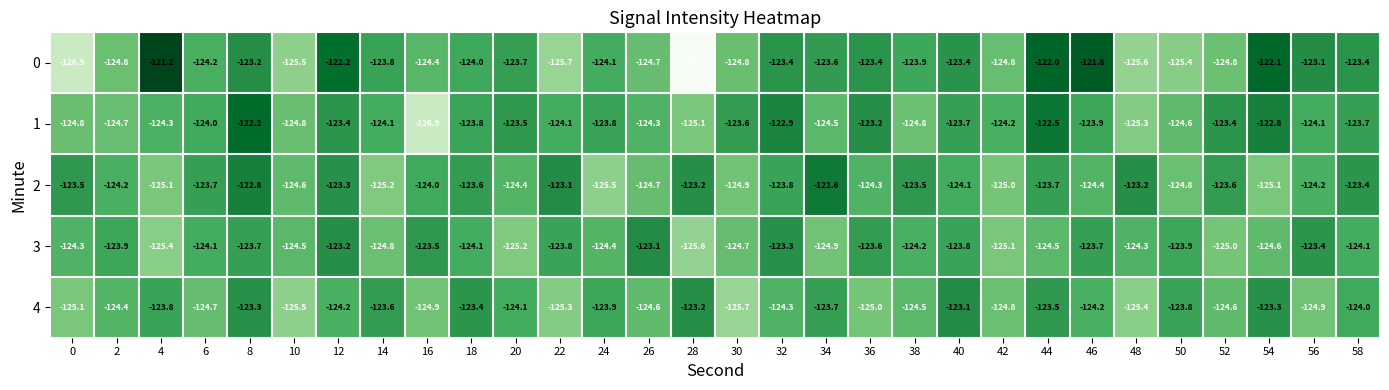

Rank the series at 18 from lowest to highest value.

3, 0, 1, 2, 4